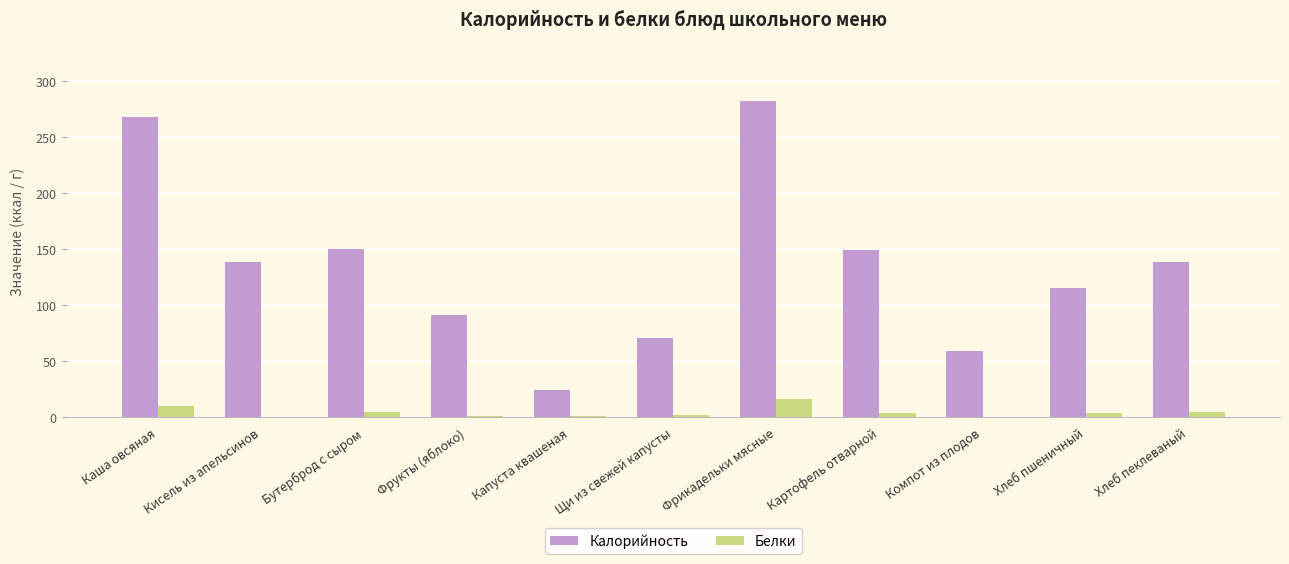

Is the value of Калорийность at Хлеб пеклеваный greater than the value of Белки at Капуста квашеная?

Yes